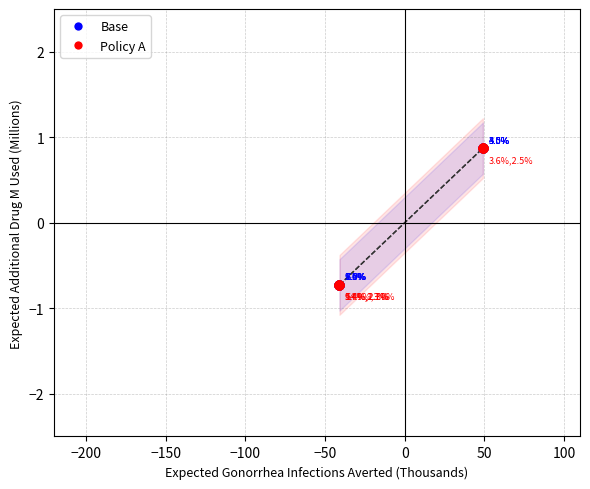

What are all the series names shown in the legend?

Base, Policy A